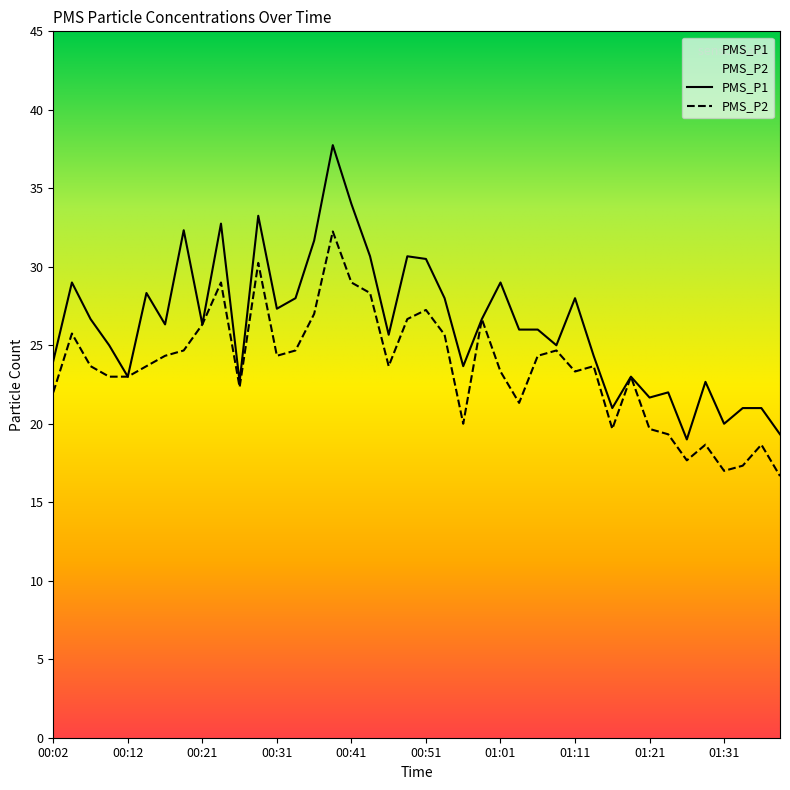

Reading left to right, extract all data points from this chart.

PMS_P1: 24.0	29.0	26.7	25.0	23.0	28.3	26.3	32.3	26.3	32.8	22.7	33.2	27.3	28.0	31.7	37.8	34.0	30.7	25.7	30.7	30.5	28.0	23.7	26.7	29.0	26.0	26.0	25.0	28.0	24.3	21.0	23.0	21.7	22.0	19.0	22.7	20.0	21.0	21.0	19.3
PMS_P2: 22.0	25.8	23.7	23.0	23.0	23.7	24.3	24.7	26.3	29.0	22.3	30.2	24.3	24.7	27.0	32.2	29.0	28.3	23.7	26.7	27.2	25.7	20.0	26.7	23.3	21.3	24.3	24.7	23.3	23.7	19.7	23.0	19.7	19.3	17.7	18.7	17.0	17.3	18.7	16.7